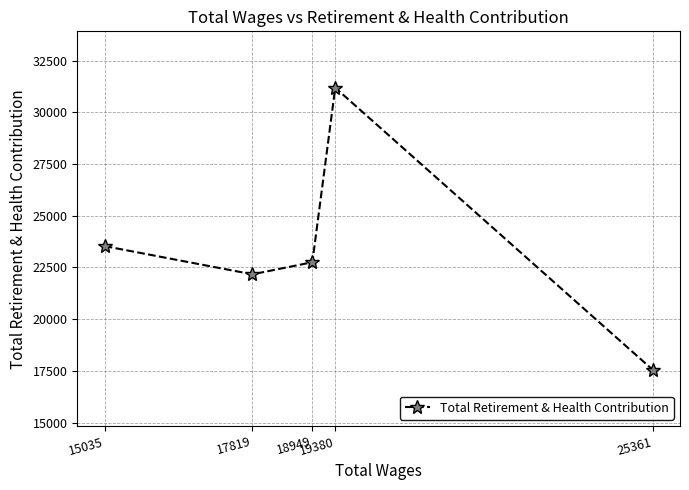

Which has a higher value, 19380 or 18949?

19380